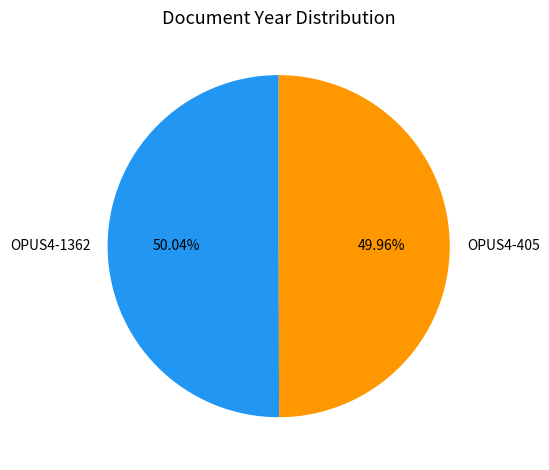

To the nearest percent, what percentage of the pie is OPUS4-405?

50%